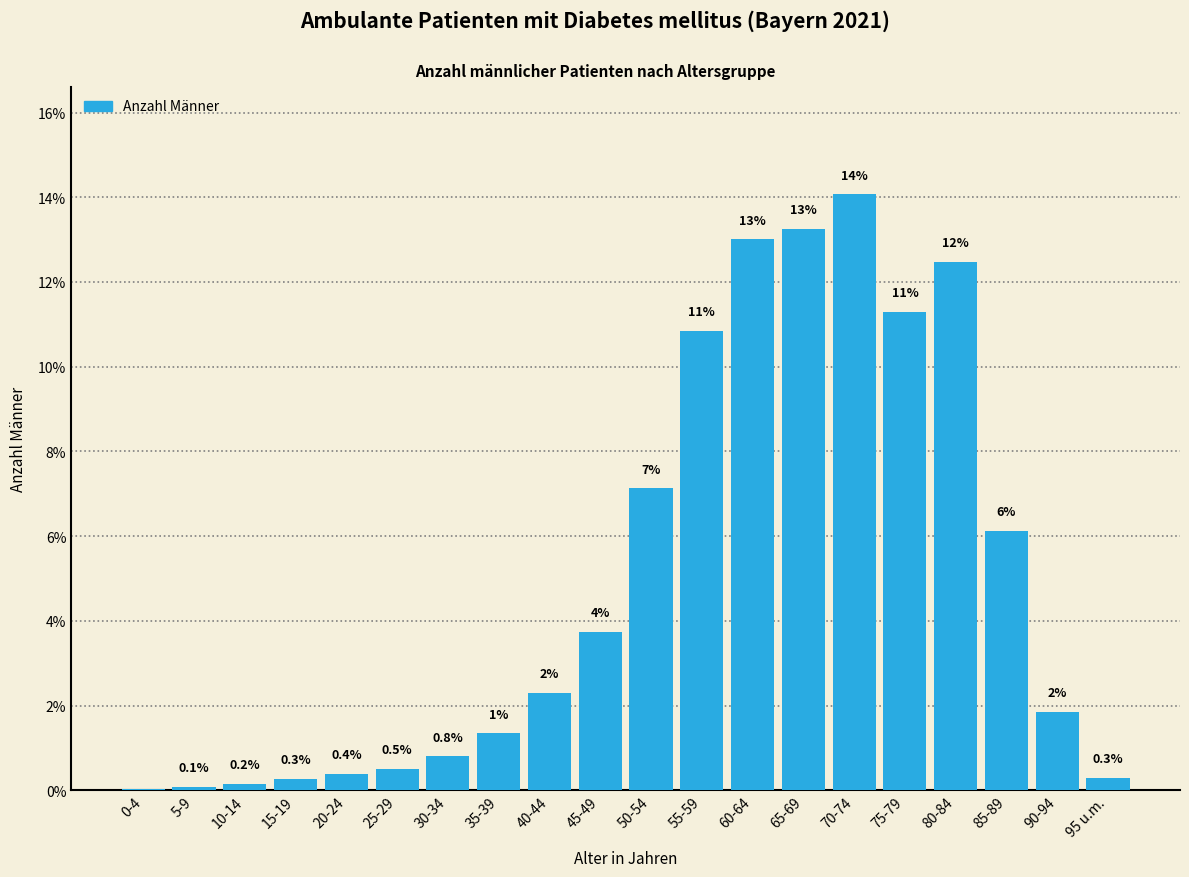

Which has a higher value, 20-24 or 80-84?

80-84